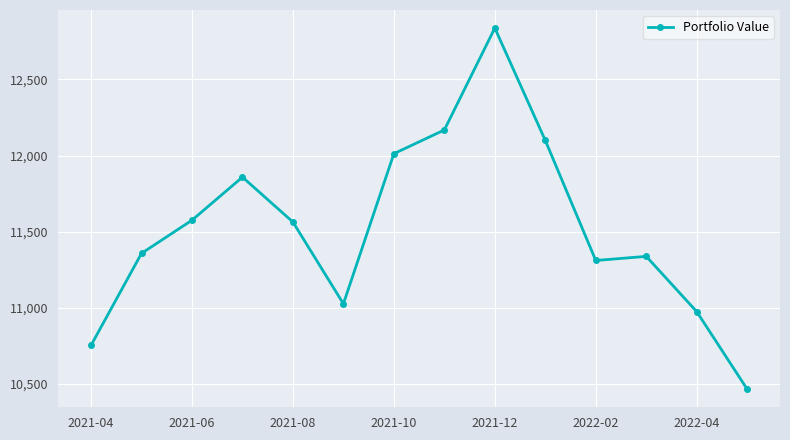

What is the minimum value shown in the chart?

10466.3